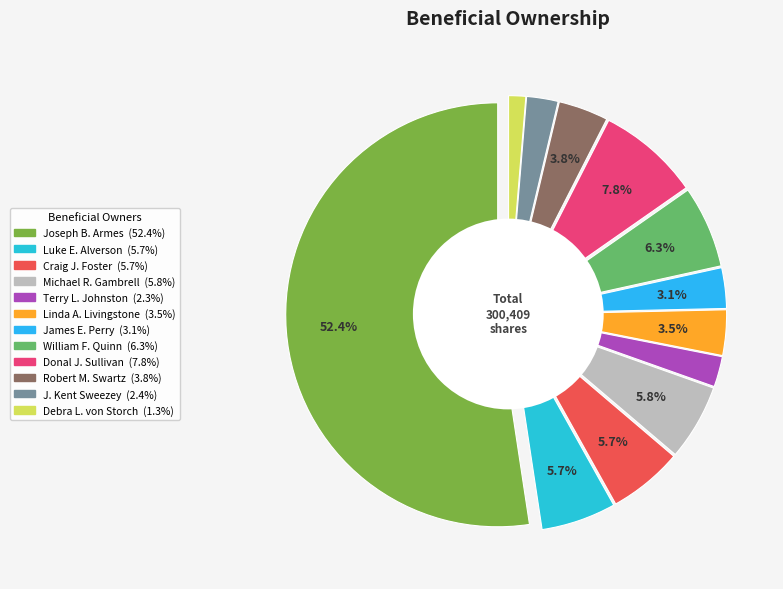

What is the total percentage of Michael R. Gambrell and Donal J. Sullivan?

13.6%